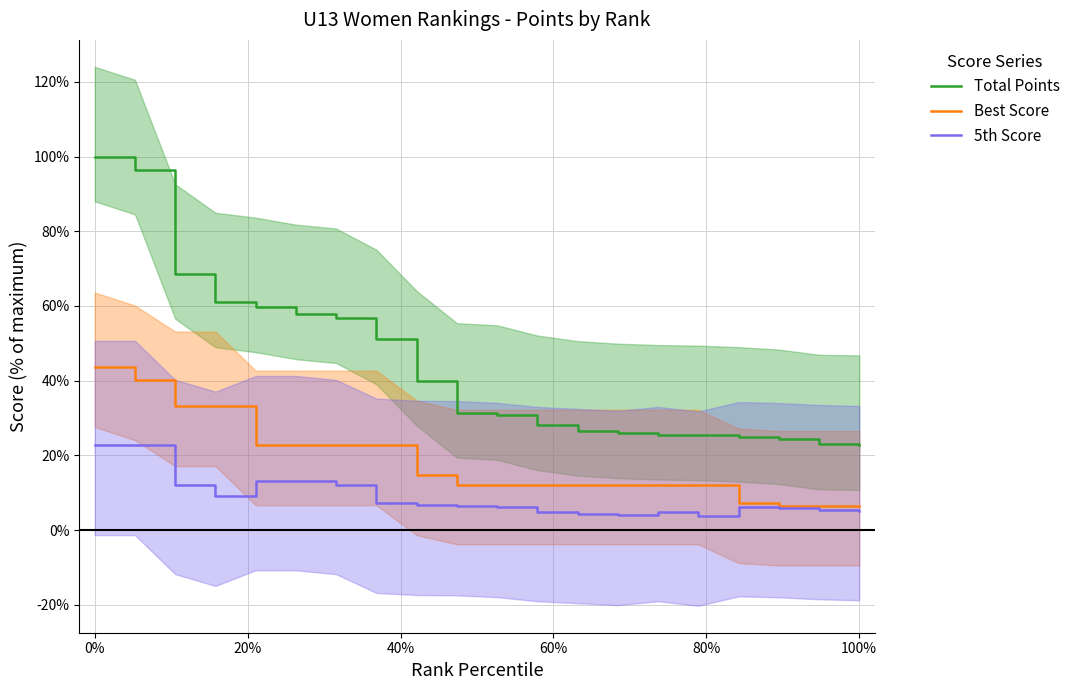

What is the difference between the maximum and second lowest values in the Best Score series?

37.1